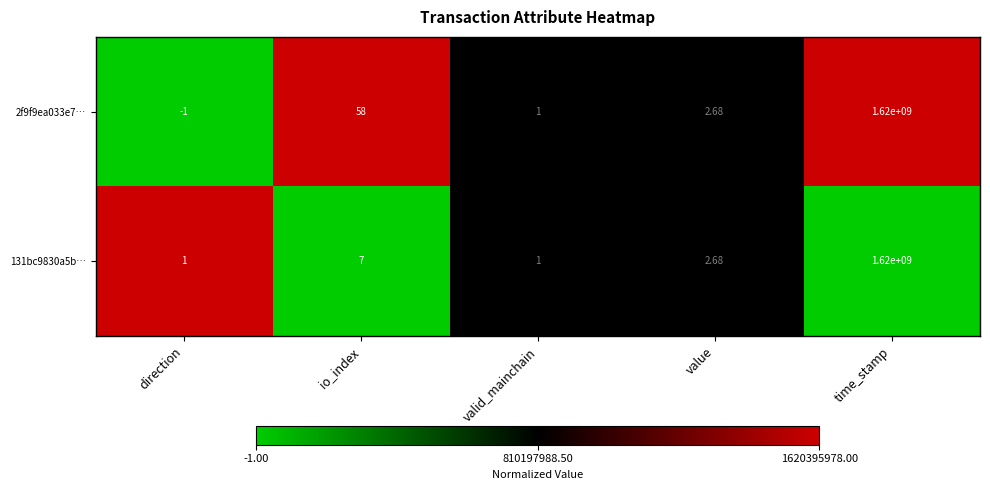

Where does the 131bc9830a5b… series first go above 2?

io_index